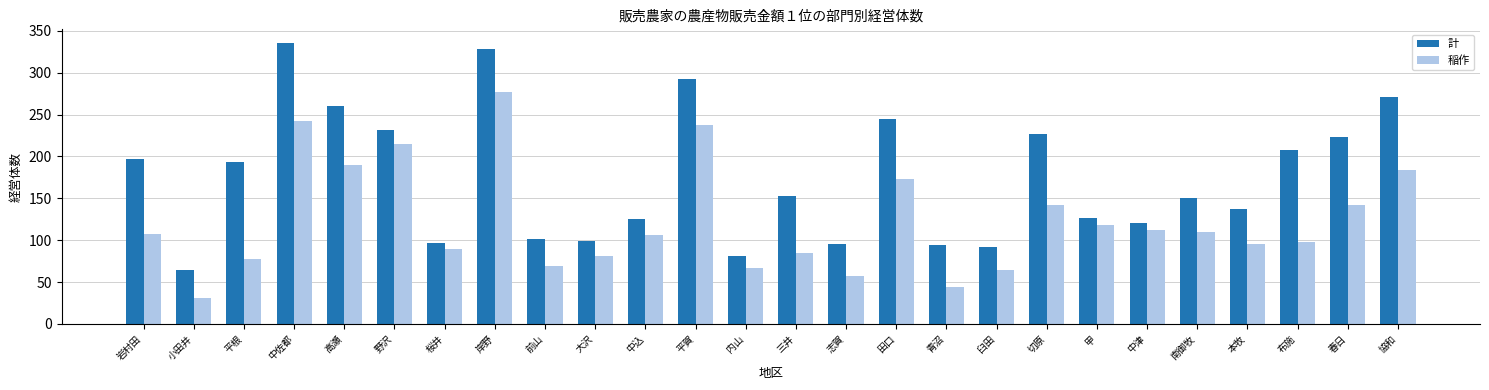

How many groups of bars are there?

26